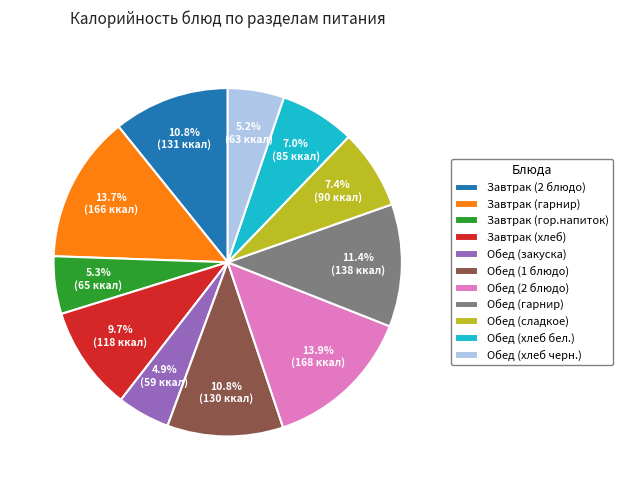

To the nearest percent, what portion does Обед (1 блюдо) represent?

11%